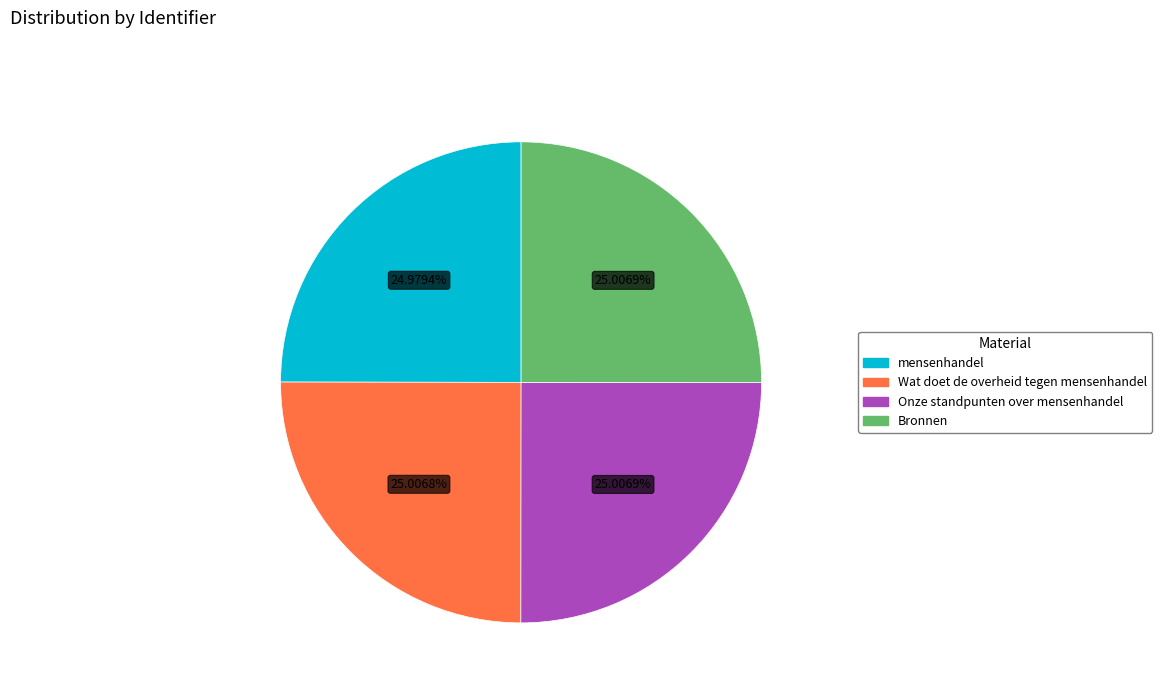

To the nearest percent, what percentage of the pie is Bronnen?

25%